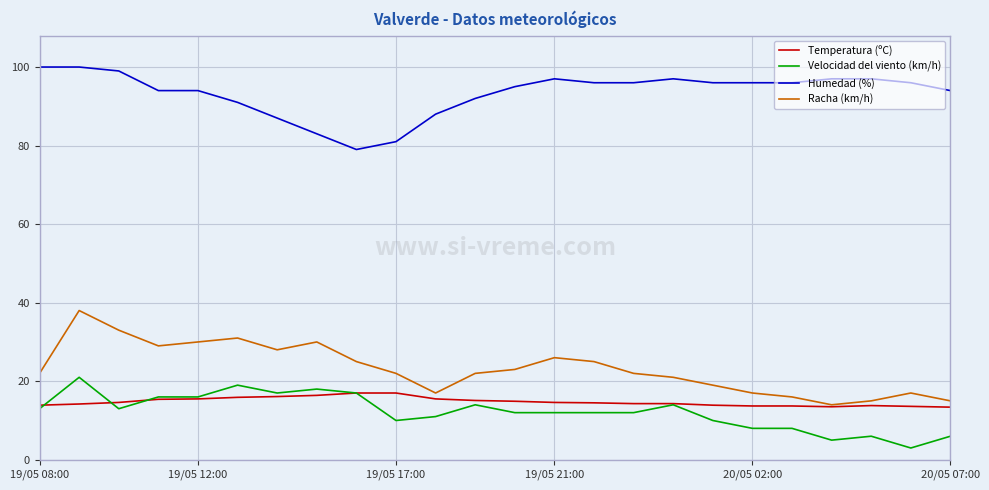

True or false: Humedad (%) and Racha (km/h) cross at least once.

False